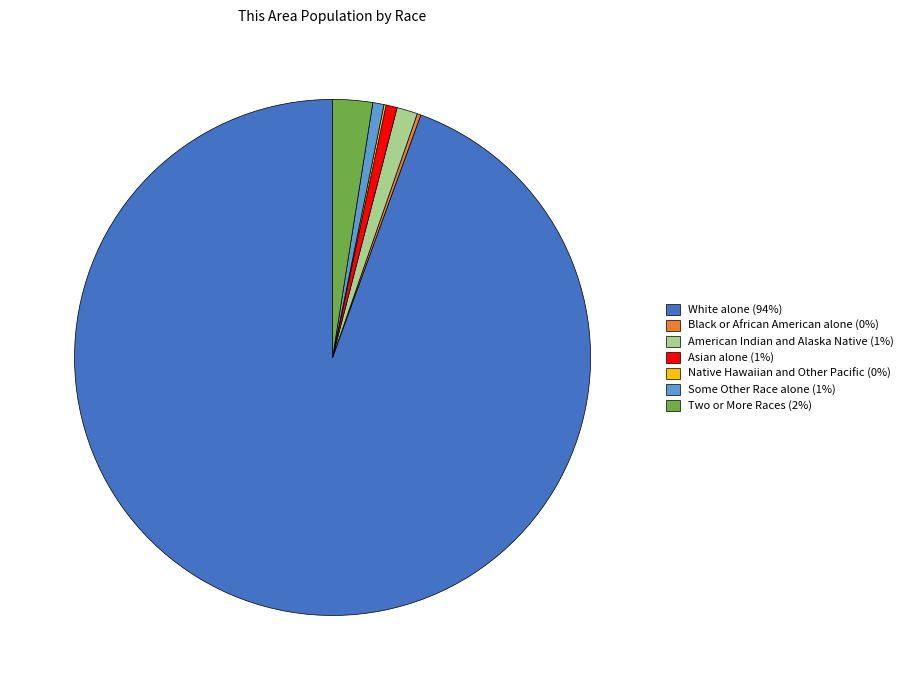

What is the ratio of the value at White alone (94%) to the value at Asian alone (1%)?

135.1